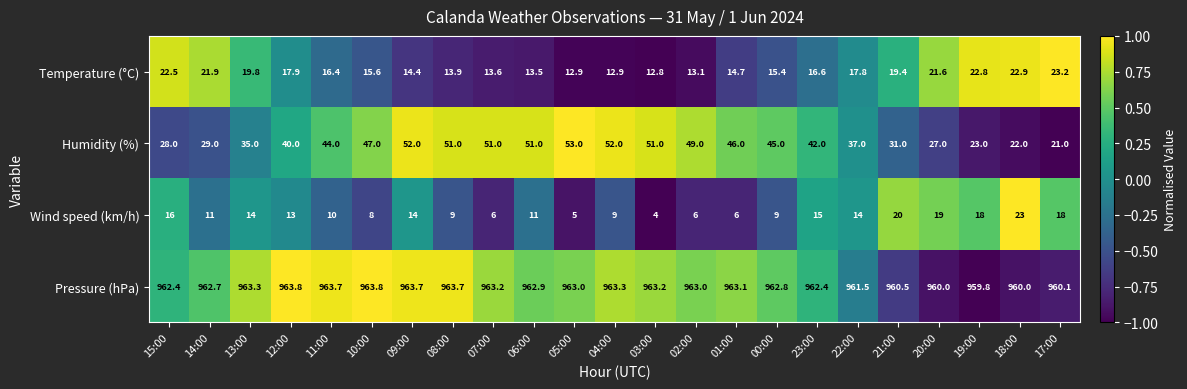

How many series are shown in this chart?

4